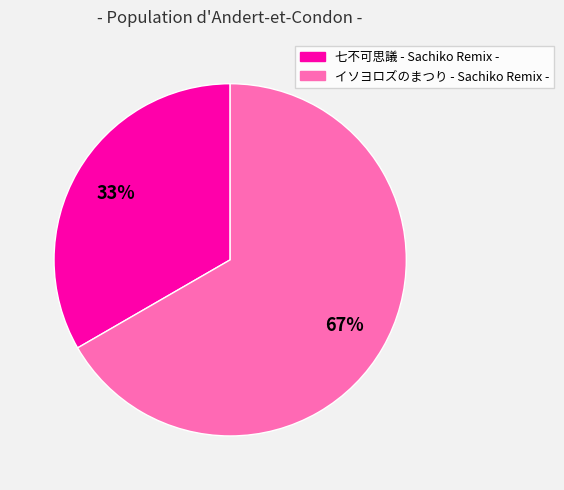

Which slice represents more than half of the pie?

イソヨロズのまつり - Sachiko Remix -